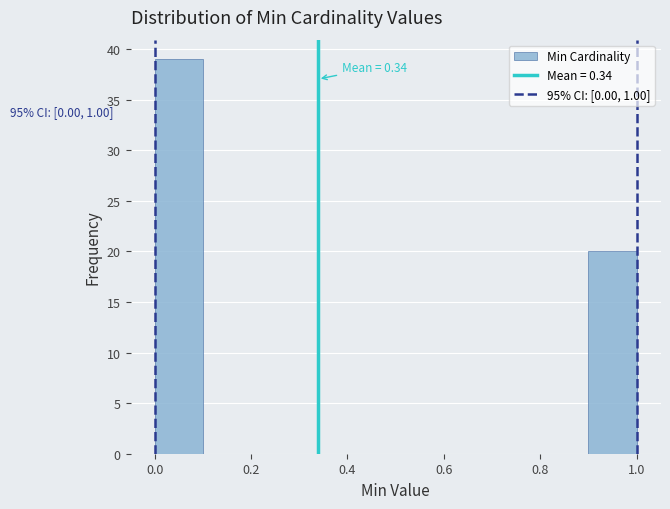

Over which range of the x-axis is the bar tallest?

0.0 to 0.1